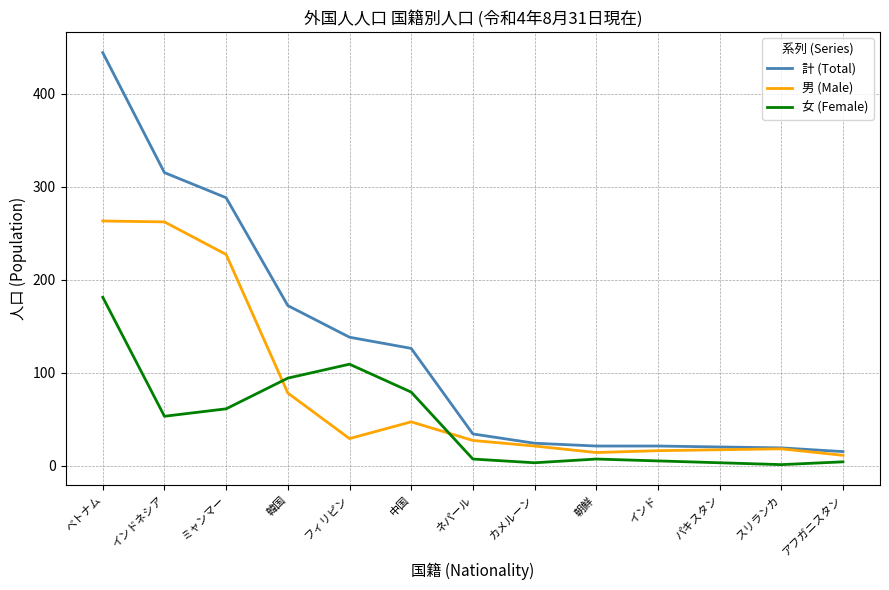

The 女 (Female) series shows 97 at ミャンマー. True or false?

False